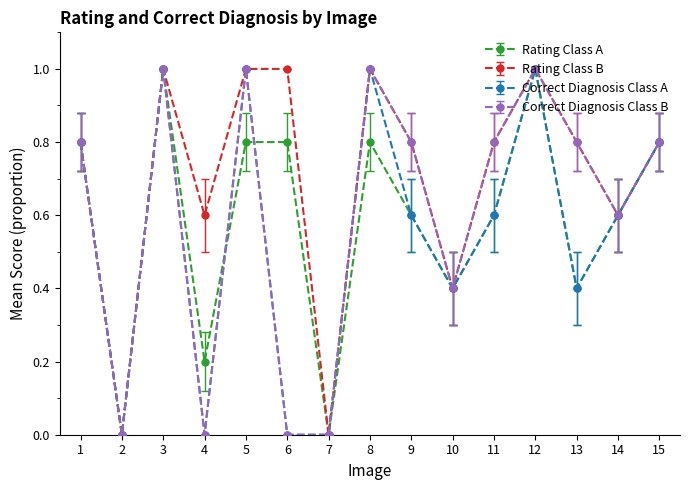

The Rating Class A series shows 0.8 at 5. True or false?

True